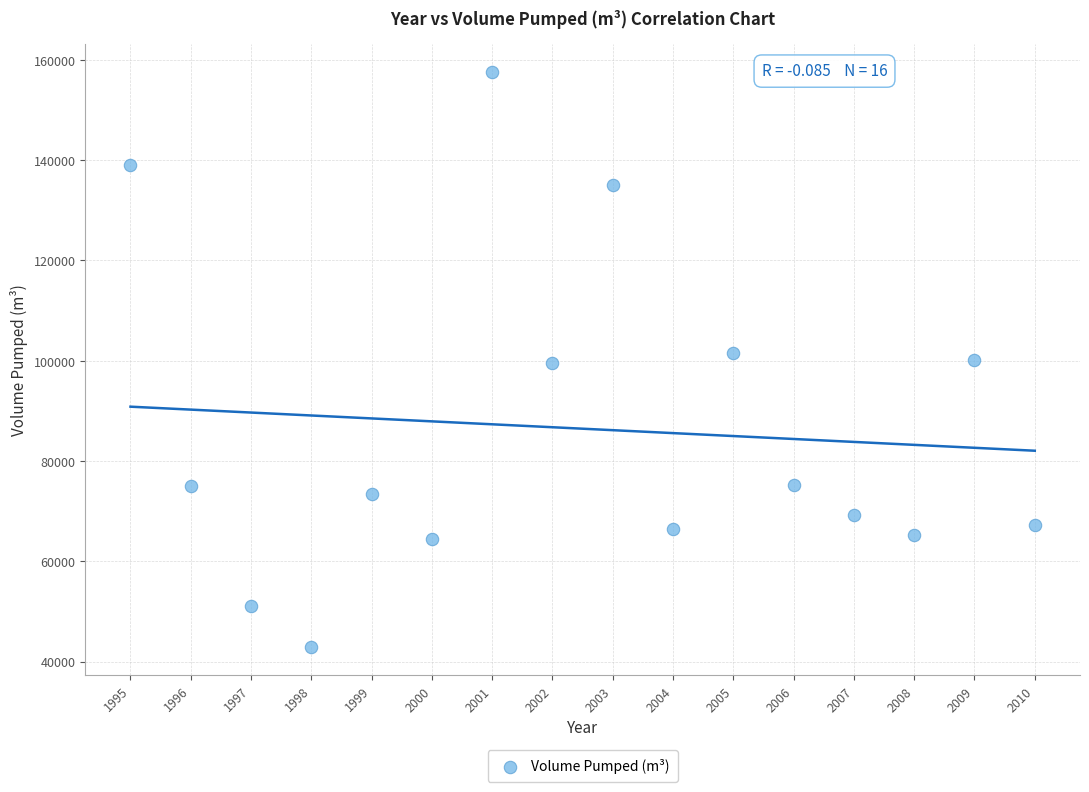

What is the range of Y values (max minus min)?

114500